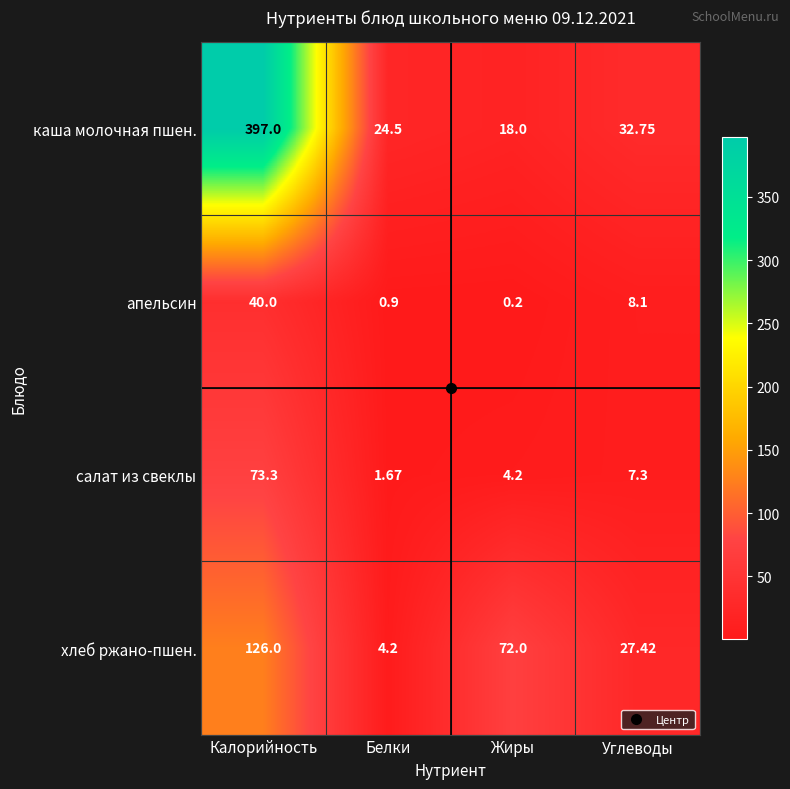

At which category is the sum across all series the highest?

Калорийность